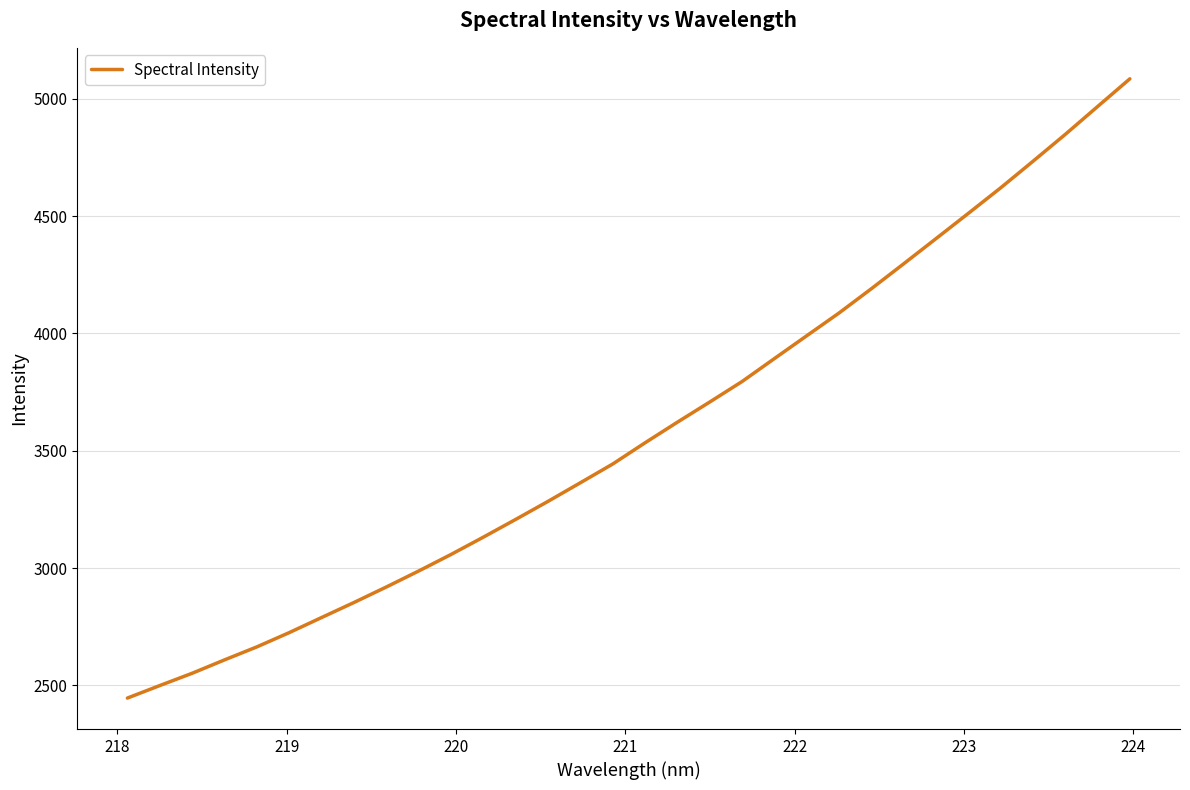

What is the difference between the maximum and minimum values?

2639.6